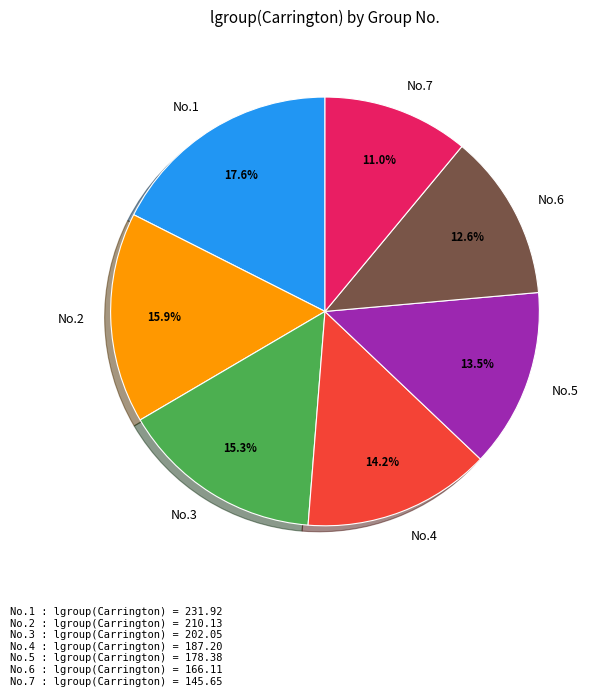

Between No.7 and No.3, which is larger?

No.3